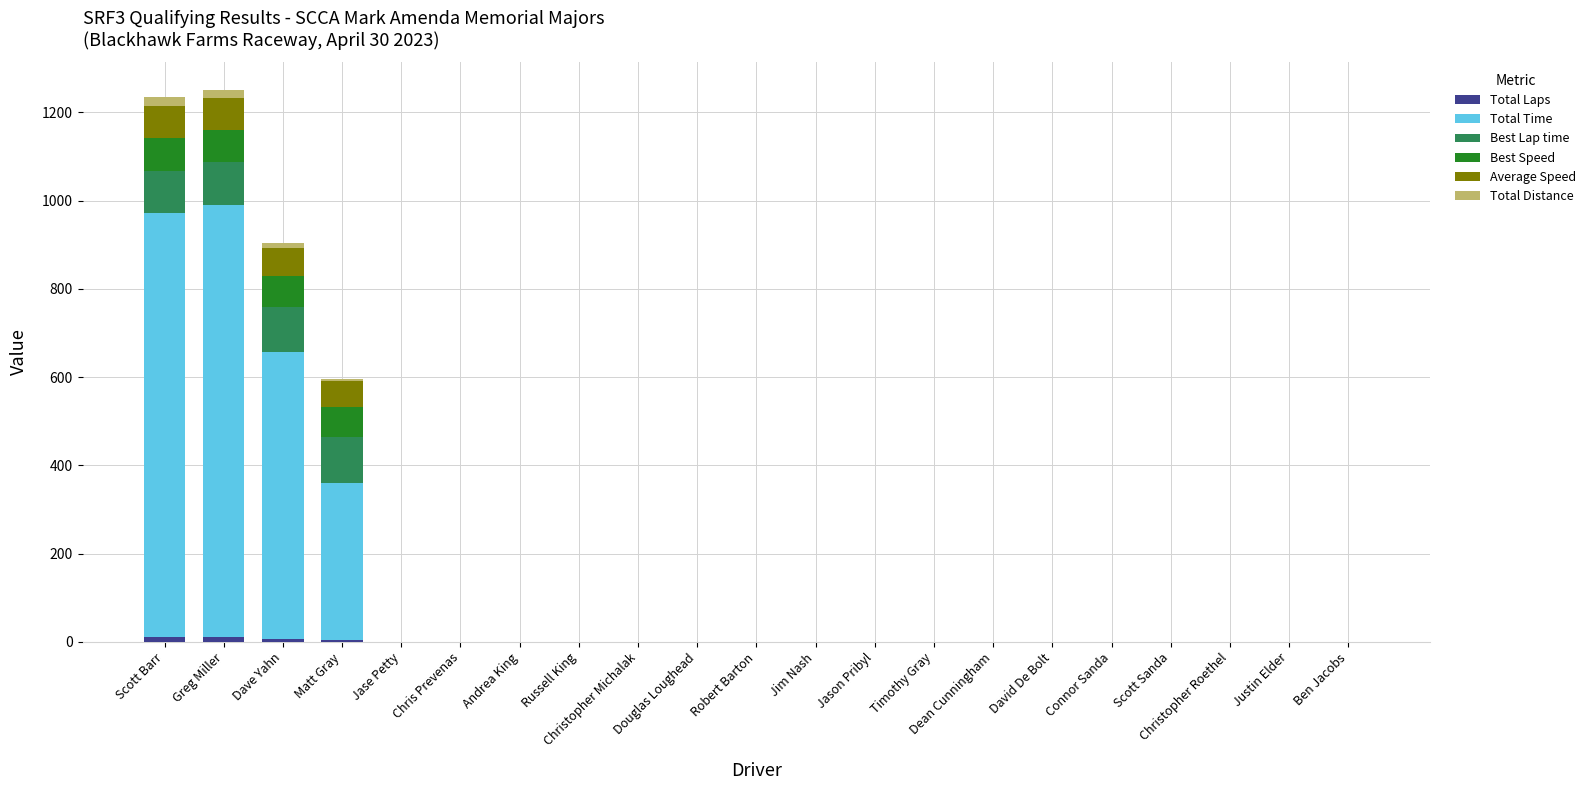

What is the label of the 12th bar from the right?

Douglas Loughead